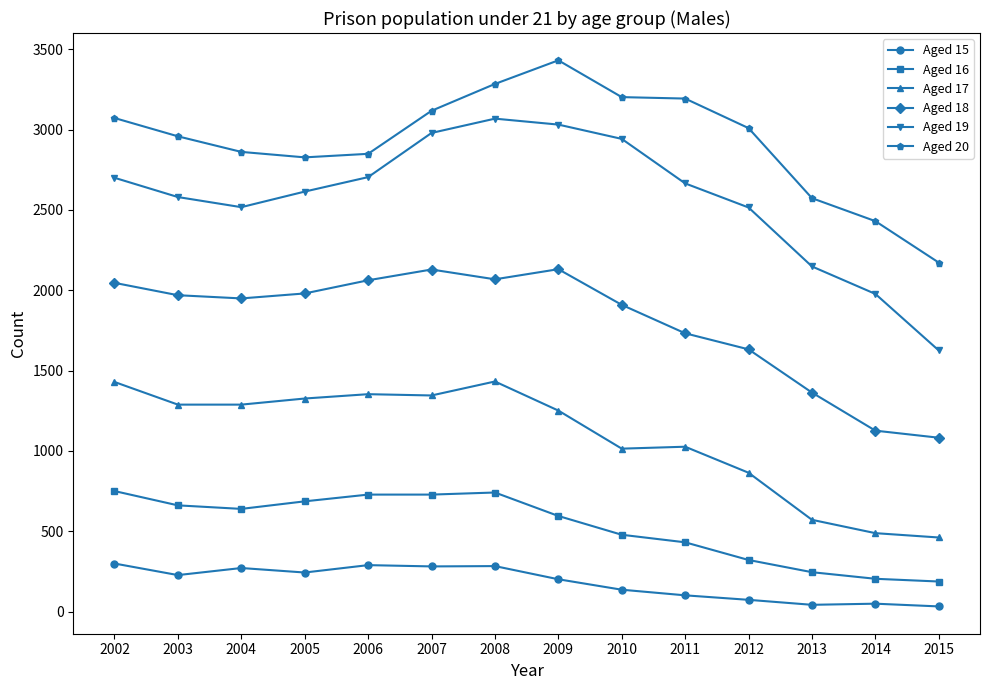

Rank the series at 2013 from highest to lowest value.

Aged 20, Aged 19, Aged 18, Aged 17, Aged 16, Aged 15